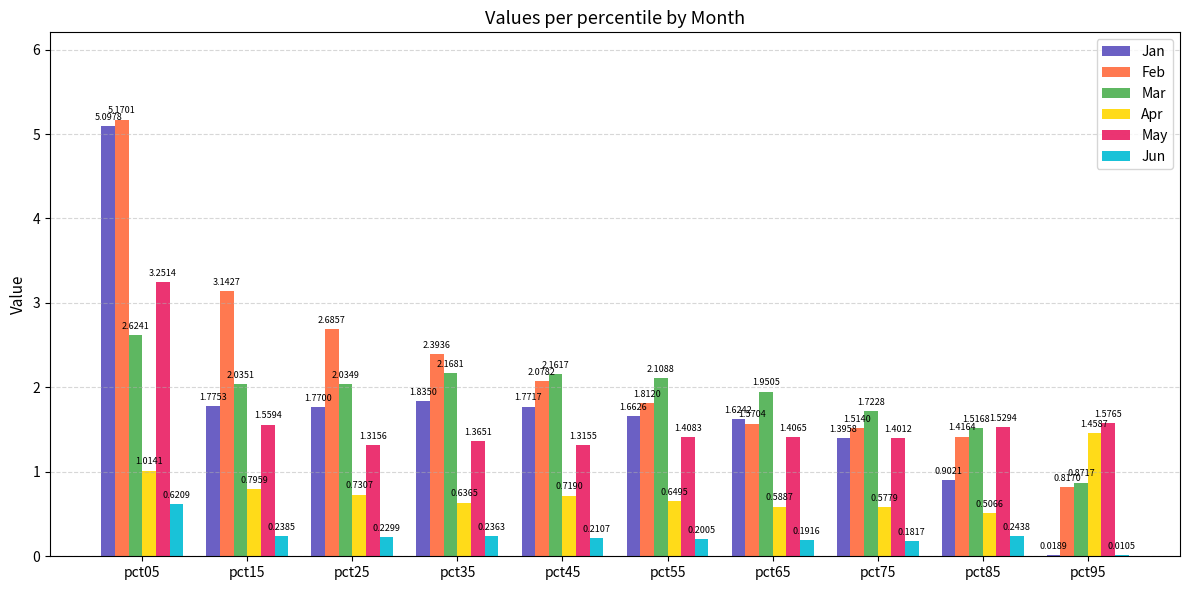

At which label does May reach its peak?

pct05